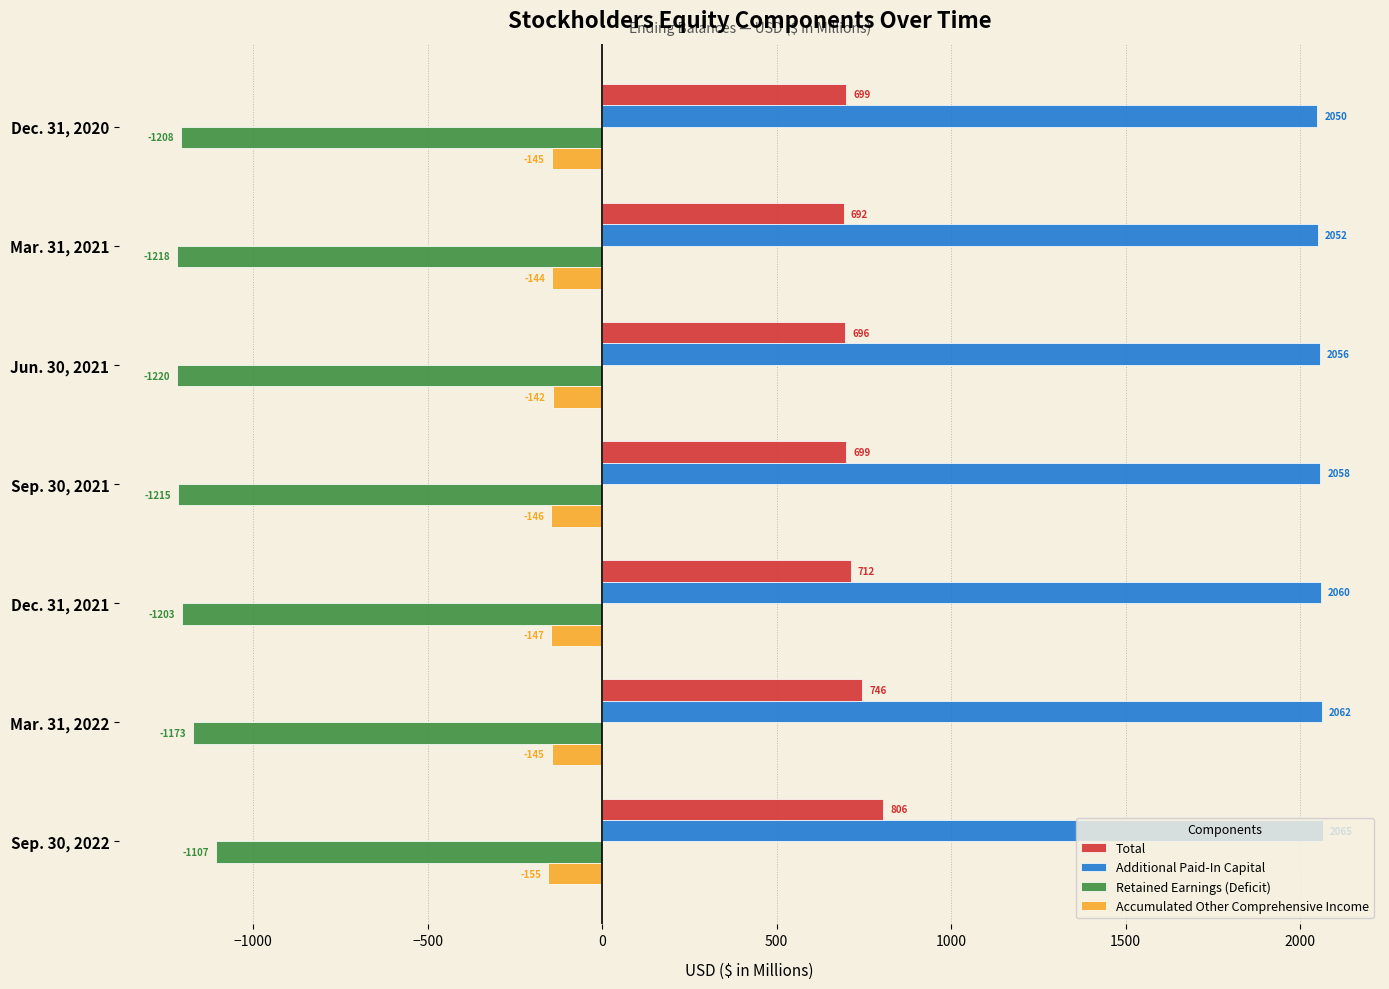

Which series has the widest spread of values?

Total